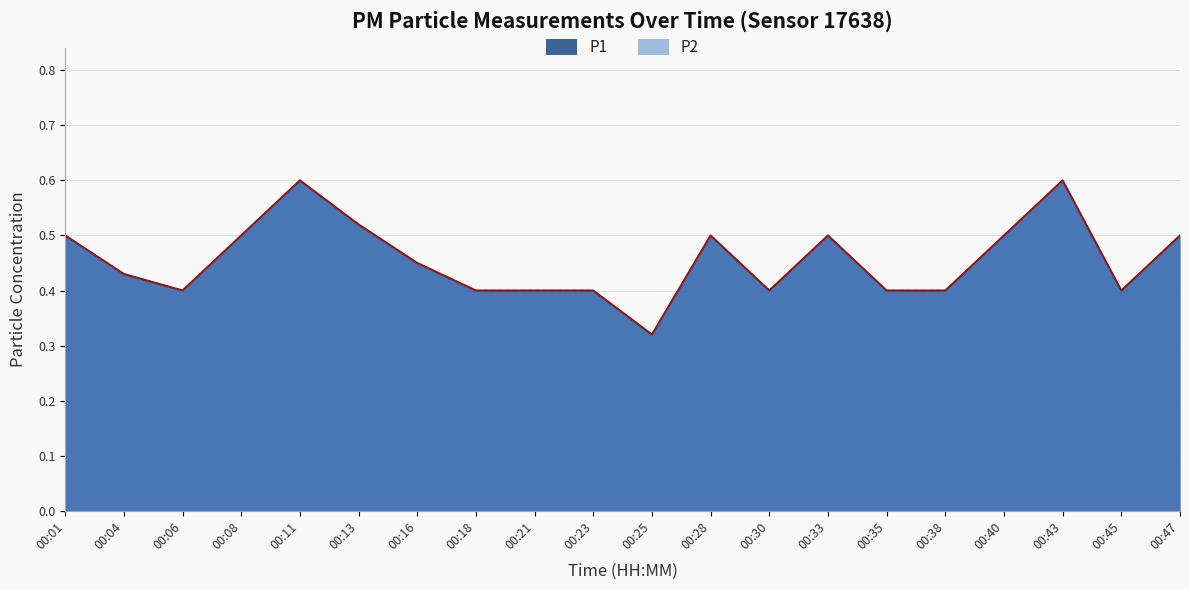

The P2 series shows 0.4 at 00:18. True or false?

True